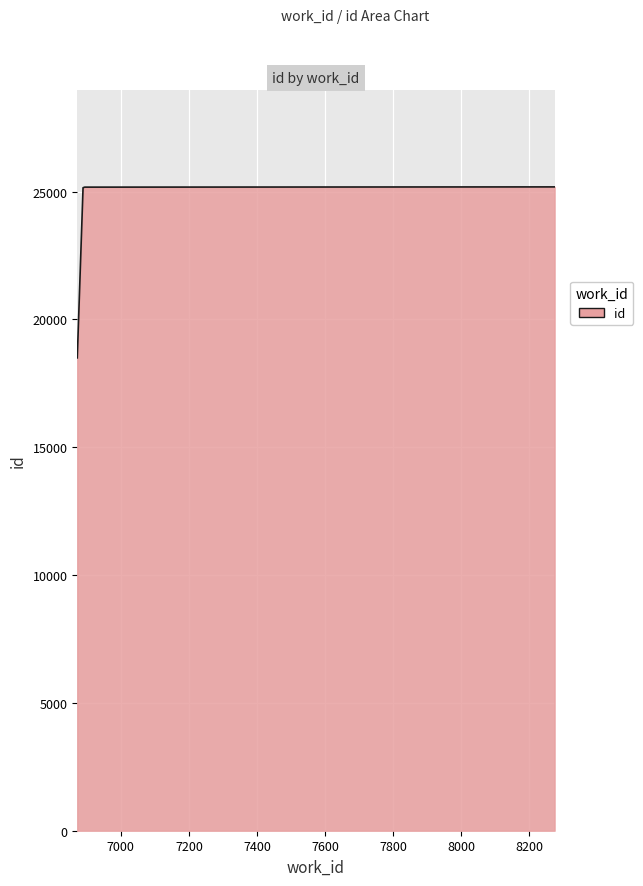

What is the smallest value displayed?

18496.0